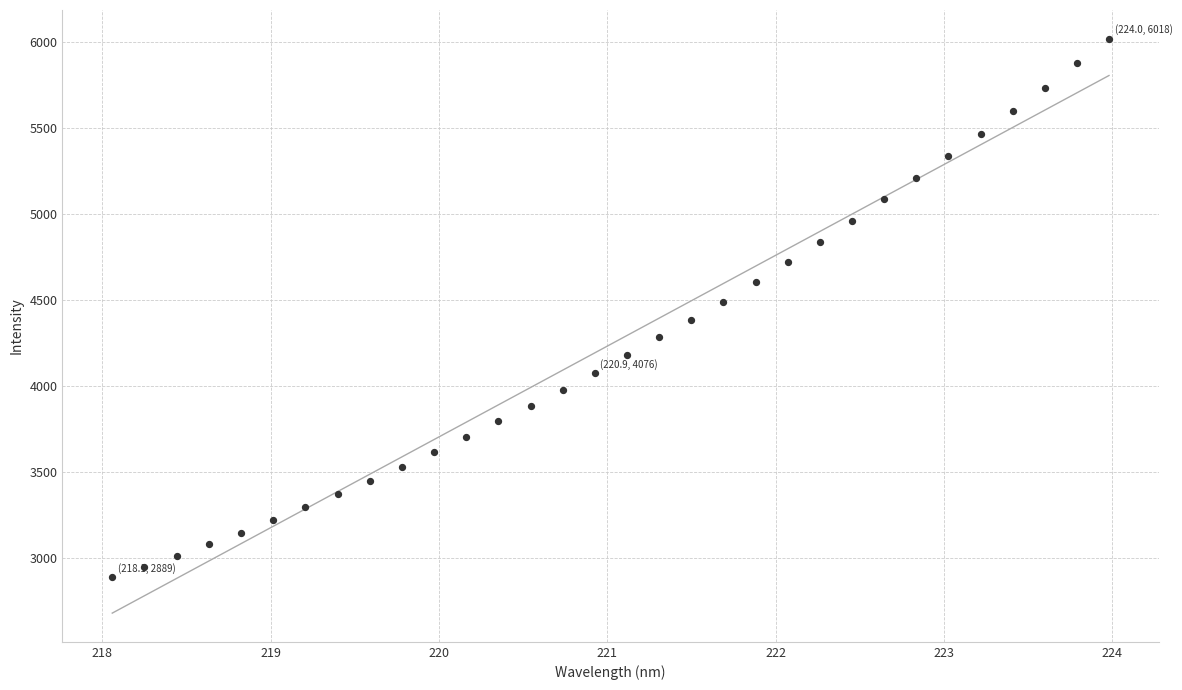

What is the range of Y values (max minus min)?

3128.4